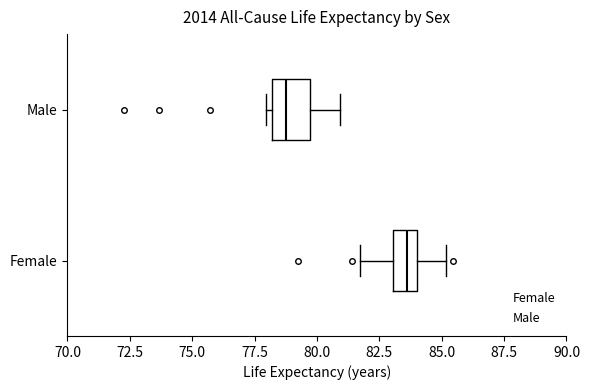

Which box is the widest, from its left edge to its right edge?

Male